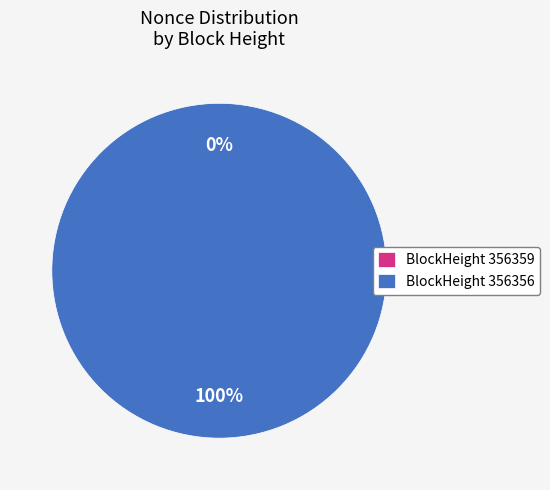

To the nearest percent, what is the average slice percentage?

50%